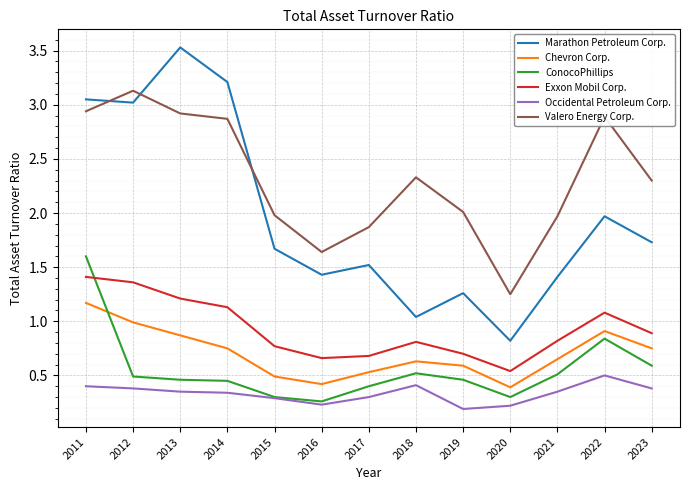

Rank the series by their maximum value, from lowest to highest.

Occidental Petroleum Corp., Chevron Corp., Exxon Mobil Corp., ConocoPhillips, Valero Energy Corp., Marathon Petroleum Corp.